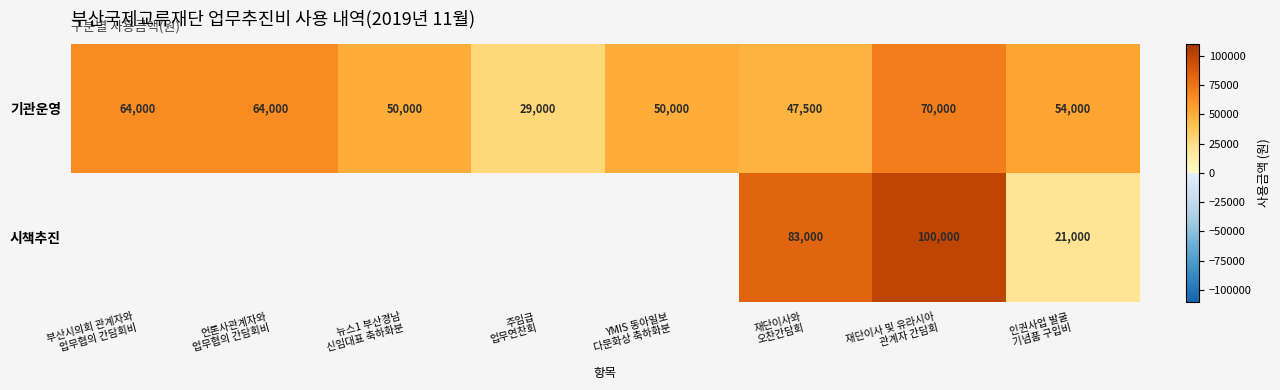

What is the lowest value of the 기관운영 series?

29000